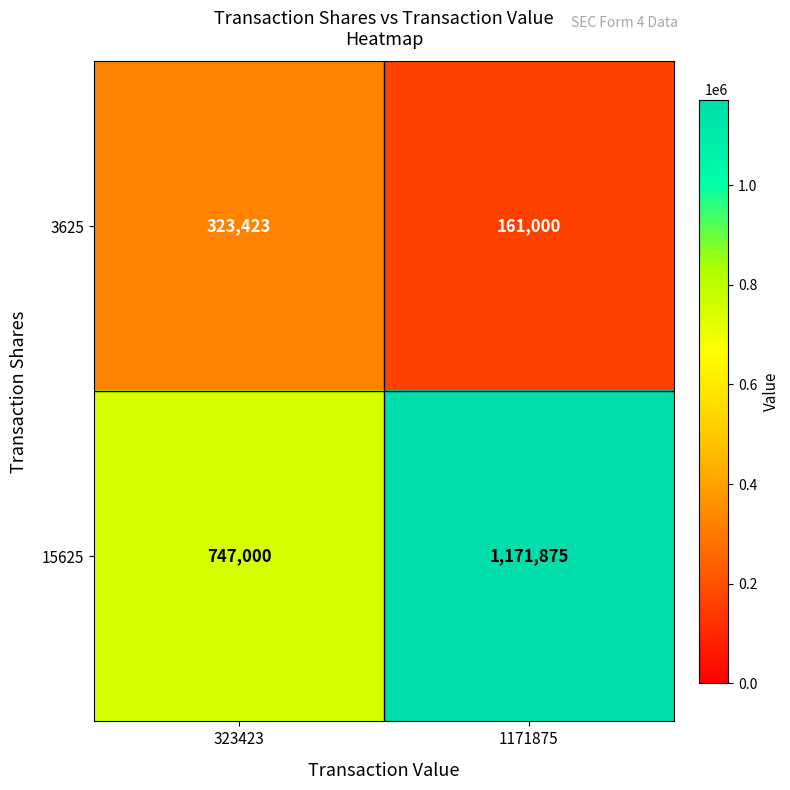

Reading left to right, transcribe all the data shown in this chart.

3625: 323423	161000
15625: 747000	1171875